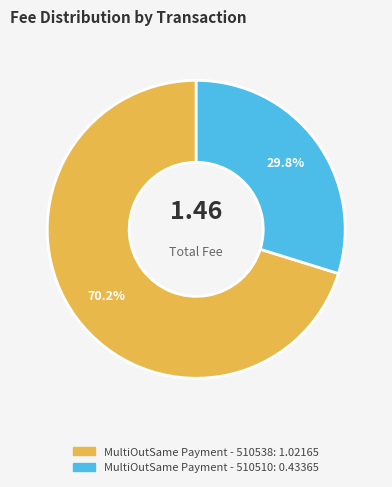

How many slices are in this pie chart?

2